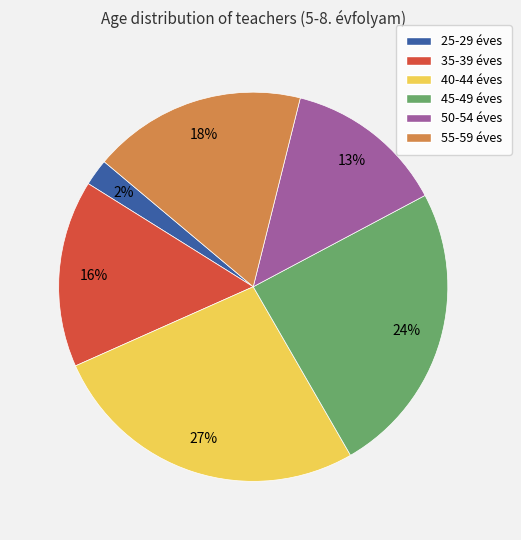

Do 55-59 éves and 50-54 éves together represent more than half of the pie?

No